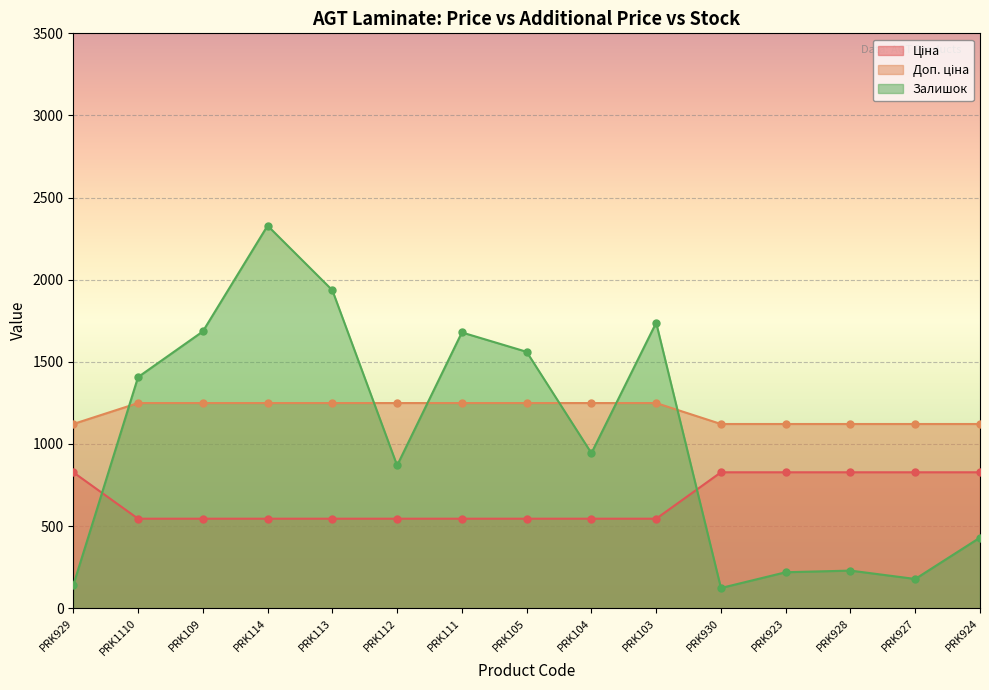

Reading left to right, transcribe all the data shown in this chart.

Ціна: PRK929=1121.5	PRK1110=1249.1	PRK109=1249.1	PRK114=1249.1	PRK113=1249.1	PRK112=1249.1	PRK111=1249.1	PRK105=1249.1	PRK104=1249.1	PRK103=1249.1	PRK930=1121.5	PRK923=1121.5	PRK928=1121.5	PRK927=1121.5	PRK924=1121.5
Доп. ціна: PRK929=827.6	PRK1110=545.0	PRK109=545.0	PRK114=545.0	PRK113=545.0	PRK112=545.0	PRK111=545.0	PRK105=545.0	PRK104=545.0	PRK103=545.0	PRK930=827.6	PRK923=827.6	PRK928=827.6	PRK927=827.6	PRK924=827.6
Залишок: PRK929=140.0	PRK1110=1407.0	PRK109=1685.0	PRK114=2329.0	PRK113=1936.0	PRK112=869.0	PRK111=1679.0	PRK105=1561.0	PRK104=944.0	PRK103=1738.0	PRK930=123.0	PRK923=219.0	PRK928=229.0	PRK927=178.0	PRK924=430.0